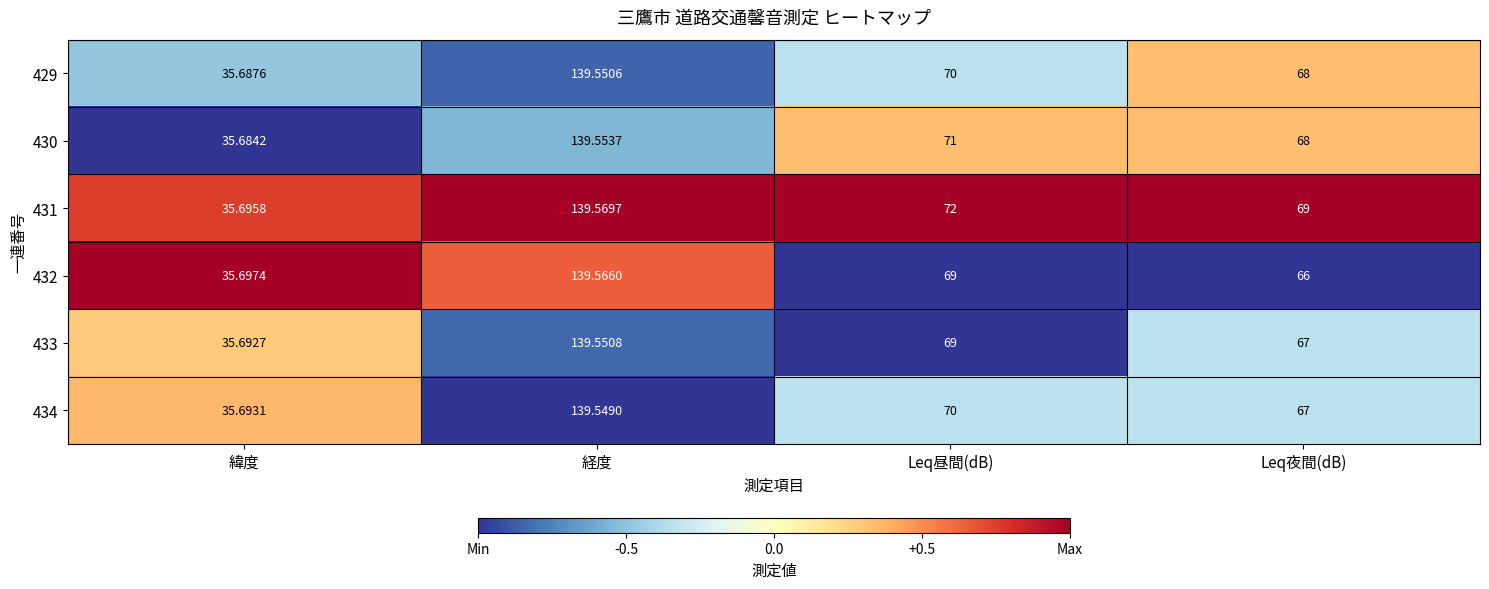

Where does the 431 series first go above 72?

経度